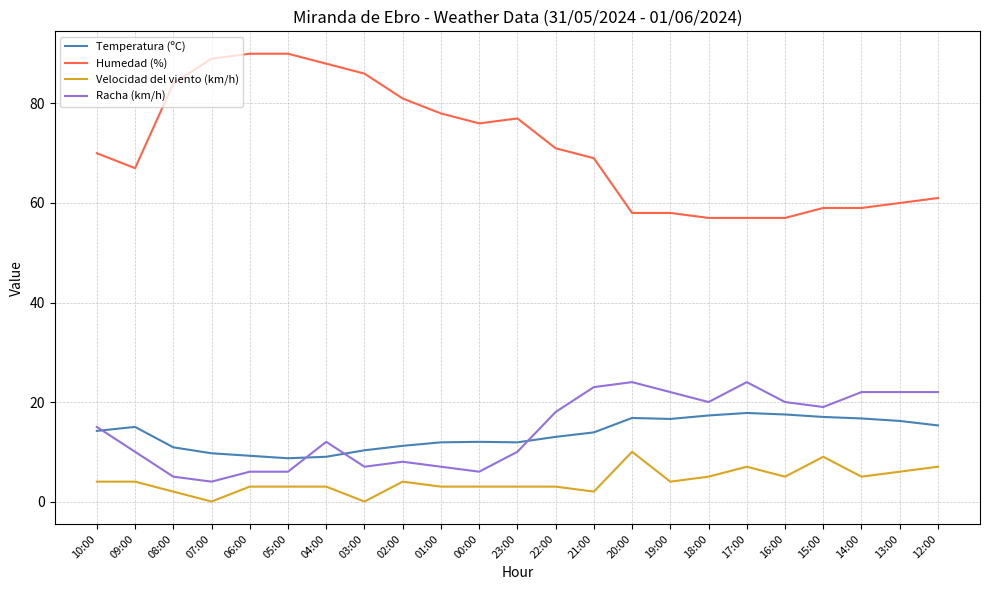

What position from the left is 02:00?

9